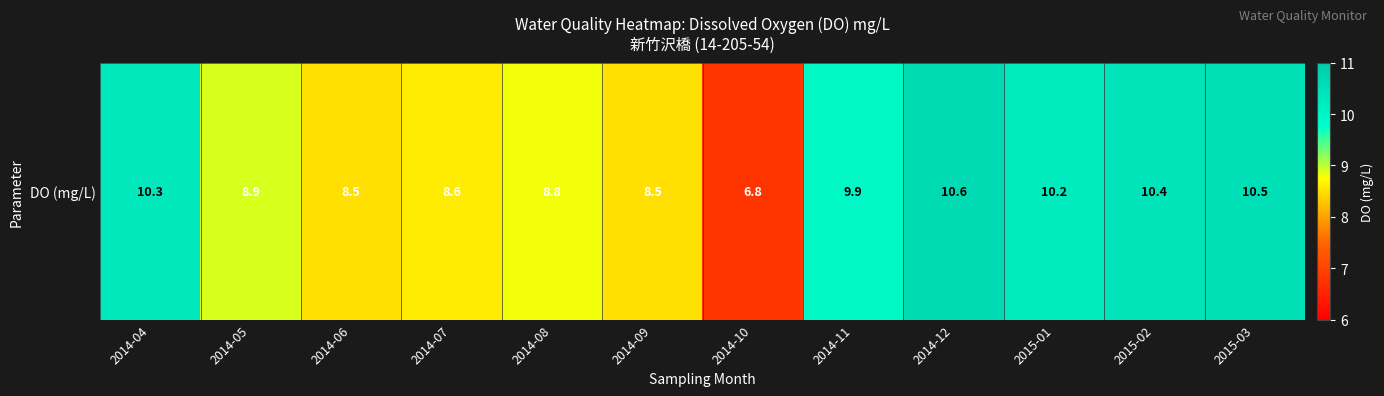

List the labels in order of value, smallest first.

2014-10, 2014-06, 2014-09, 2014-07, 2014-08, 2014-05, 2014-11, 2015-01, 2014-04, 2015-02, 2015-03, 2014-12